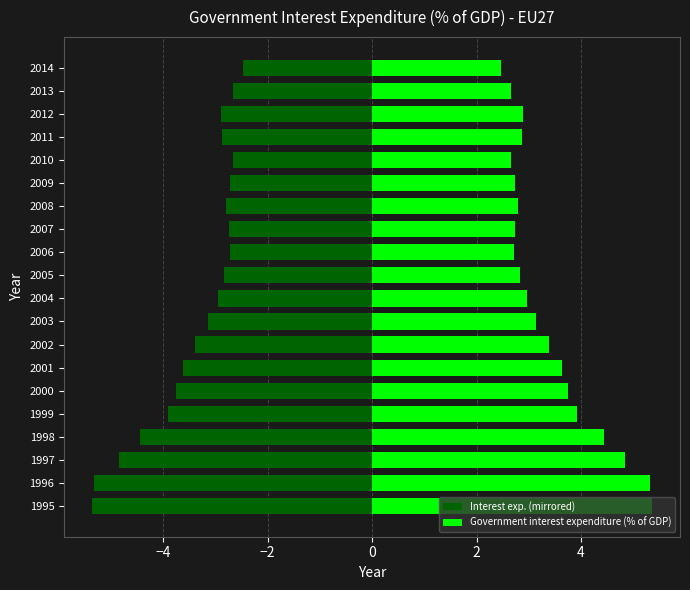

Rank the series at 1998 from highest to lowest value.

Government interest expenditure (% of GDP), Interest exp. (mirrored)